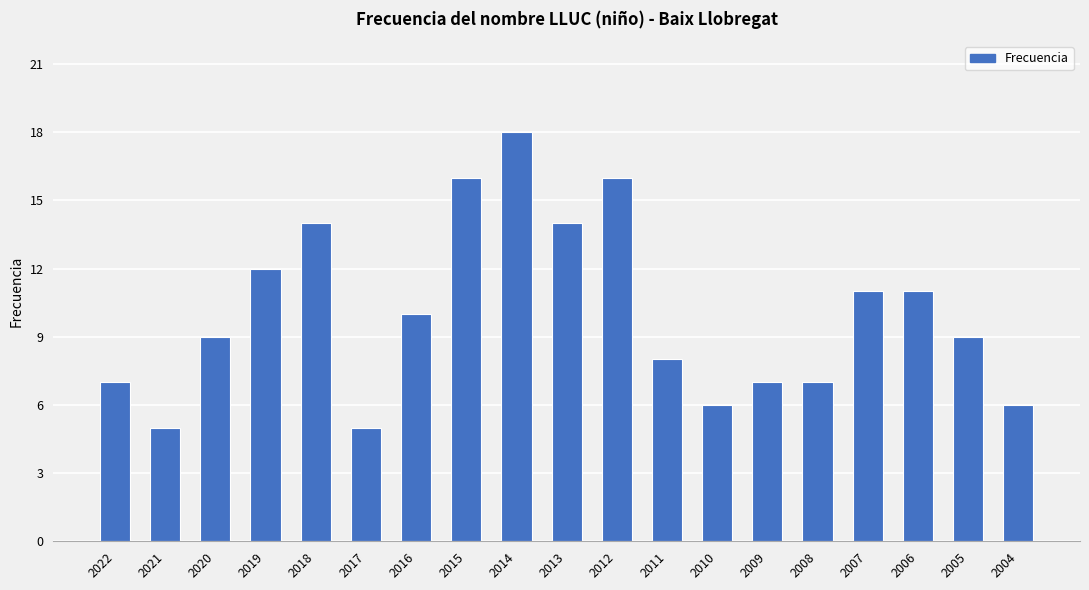

How many series are shown in this chart?

1